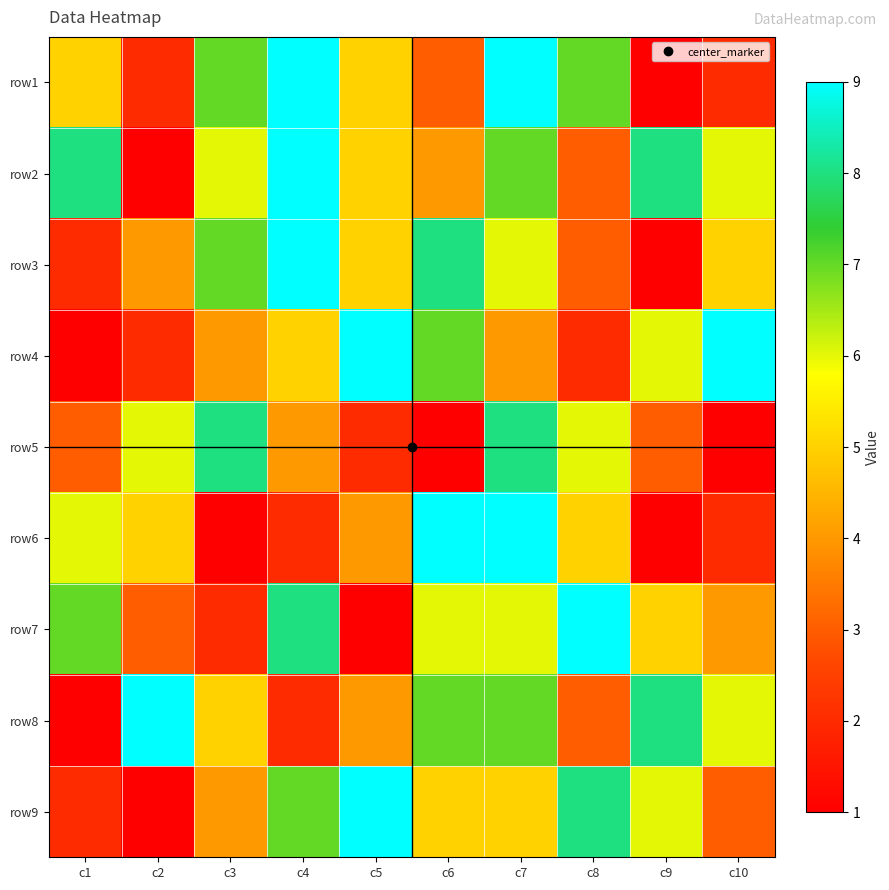

Rank the series by their maximum value, from highest to lowest.

row1, row2, row3, row4, row6, row7, row8, row9, row5